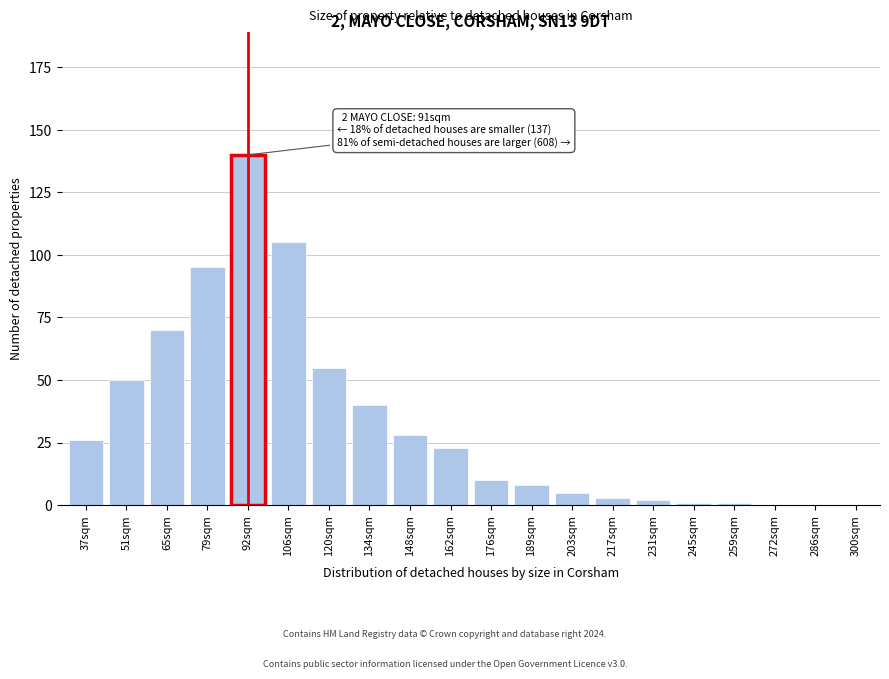

Reading right to left, transcribe all the data shown in this chart.

300sqm=0	286sqm=0	272sqm=0	259sqm=1	245sqm=1	231sqm=2	217sqm=3	203sqm=5	189sqm=8	176sqm=10	162sqm=23	148sqm=28	134sqm=40	120sqm=55	106sqm=105	92sqm=140	79sqm=95	65sqm=70	51sqm=50	37sqm=26